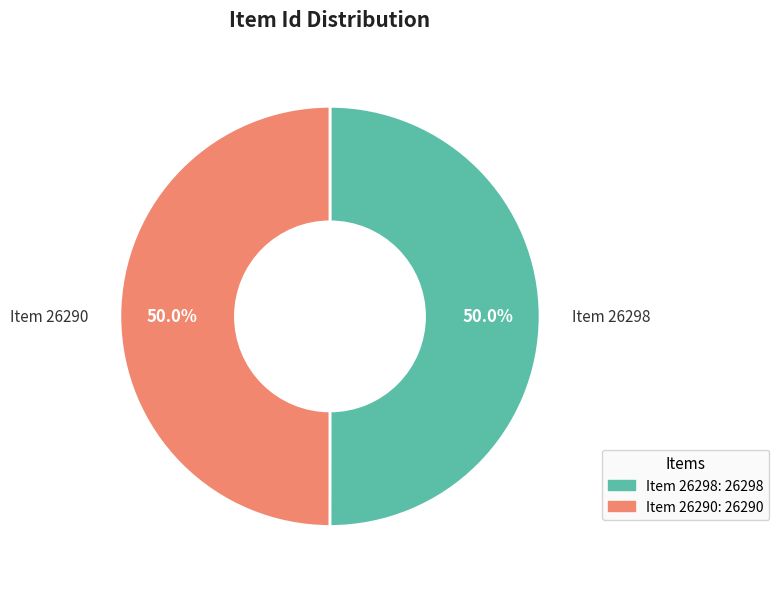

What portion of the pie excludes Item 26298?

50.0%